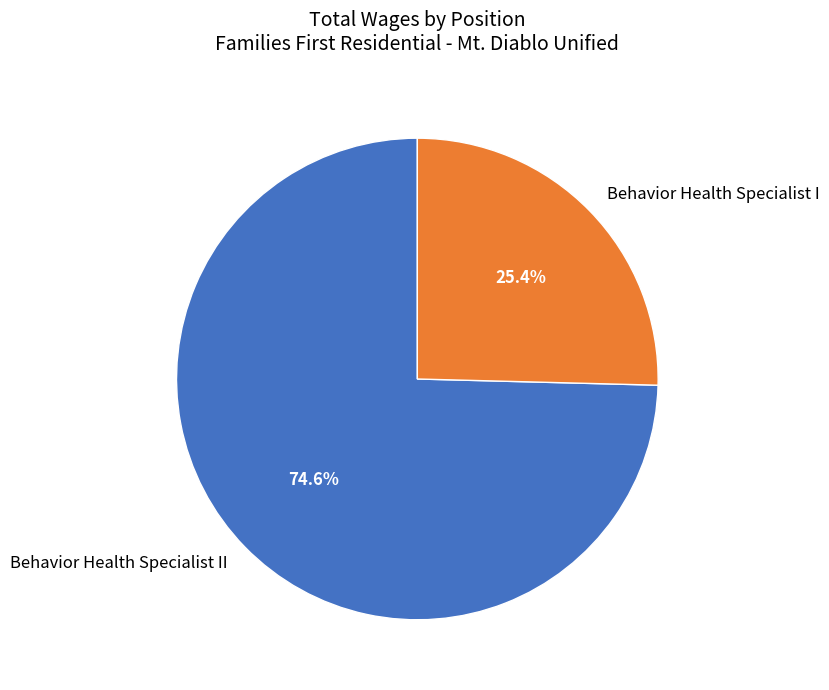

Rank the categories by value from highest to lowest.

Behavior Health Specialist II, Behavior Health Specialist I